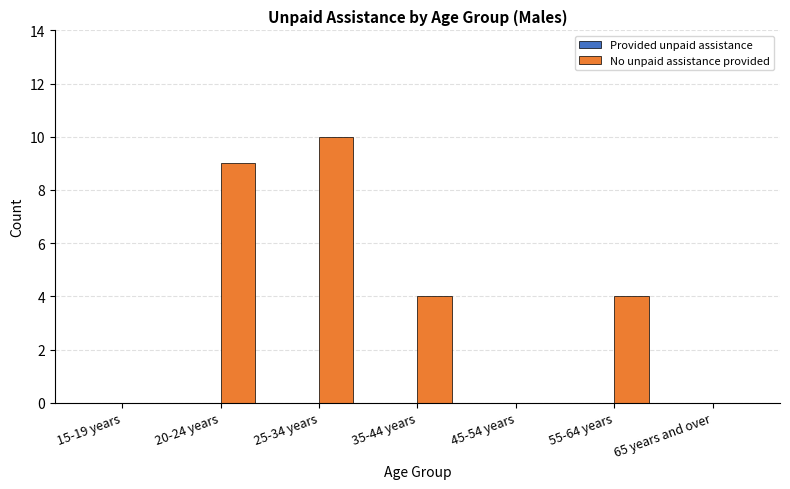

What is the sum of all values?

27